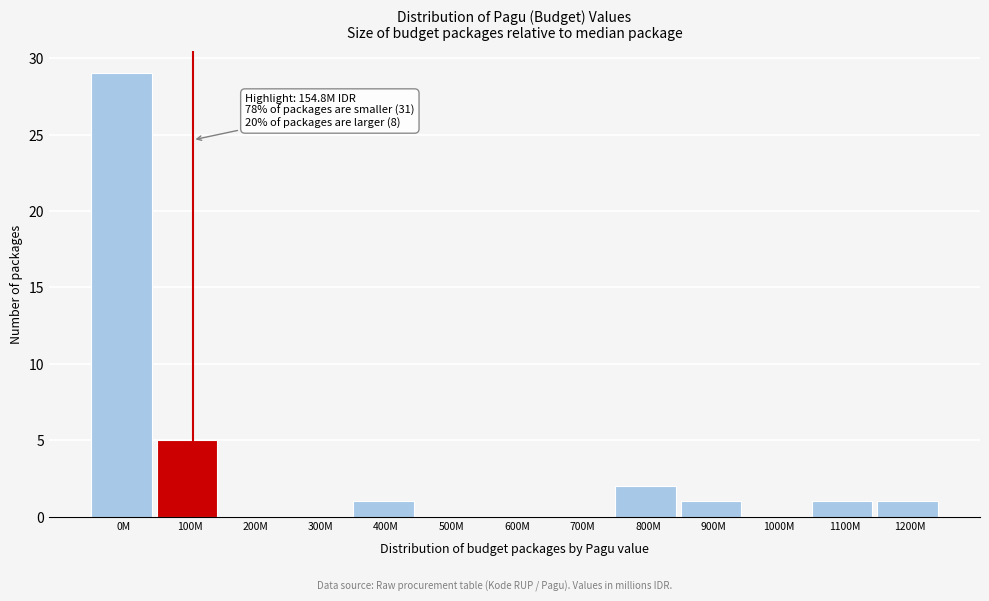

Reading left to right, list all the values displayed in this chart.

0M=29	100M=5	200M=0	300M=0	400M=1	500M=0	600M=0	700M=0	800M=2	900M=1	1000M=0	1100M=1	1200M=1